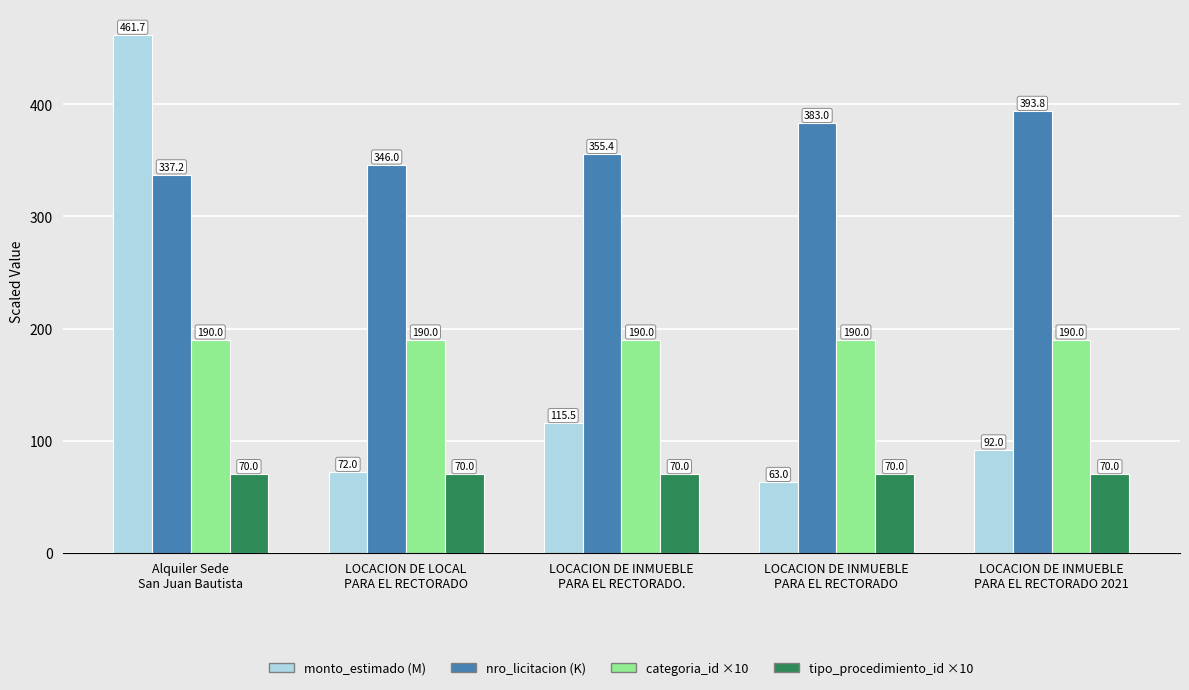

Reading right to left, list all the values displayed in this chart.

monto_estimado: 92.0	63.0	115.5	72.0	461.7
nro_licitacion: 393.8	383.0	355.4	346.0	337.2
categoria_id: 190.0	190.0	190.0	190.0	190.0
tipo_procedimiento_id: 70.0	70.0	70.0	70.0	70.0